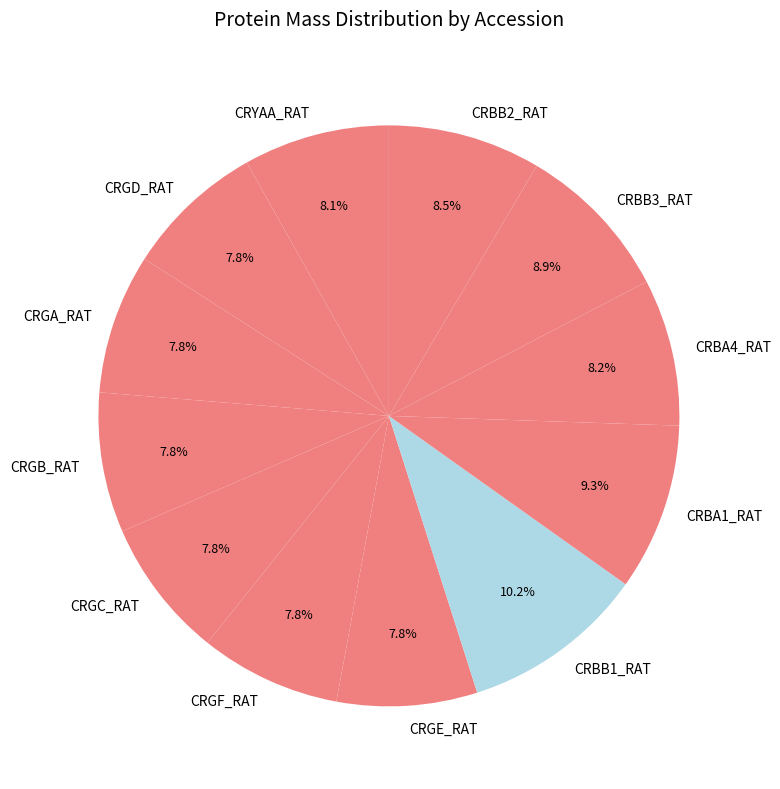

Is there a majority slice in this chart?

No